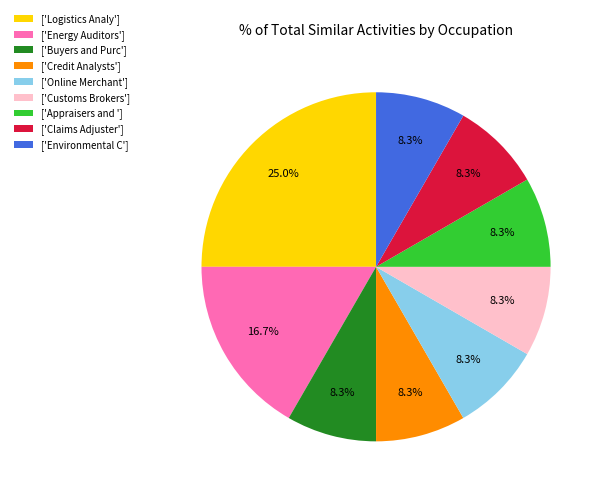

What percentage is NOT represented by ['Customs Brokers']?

91.7%